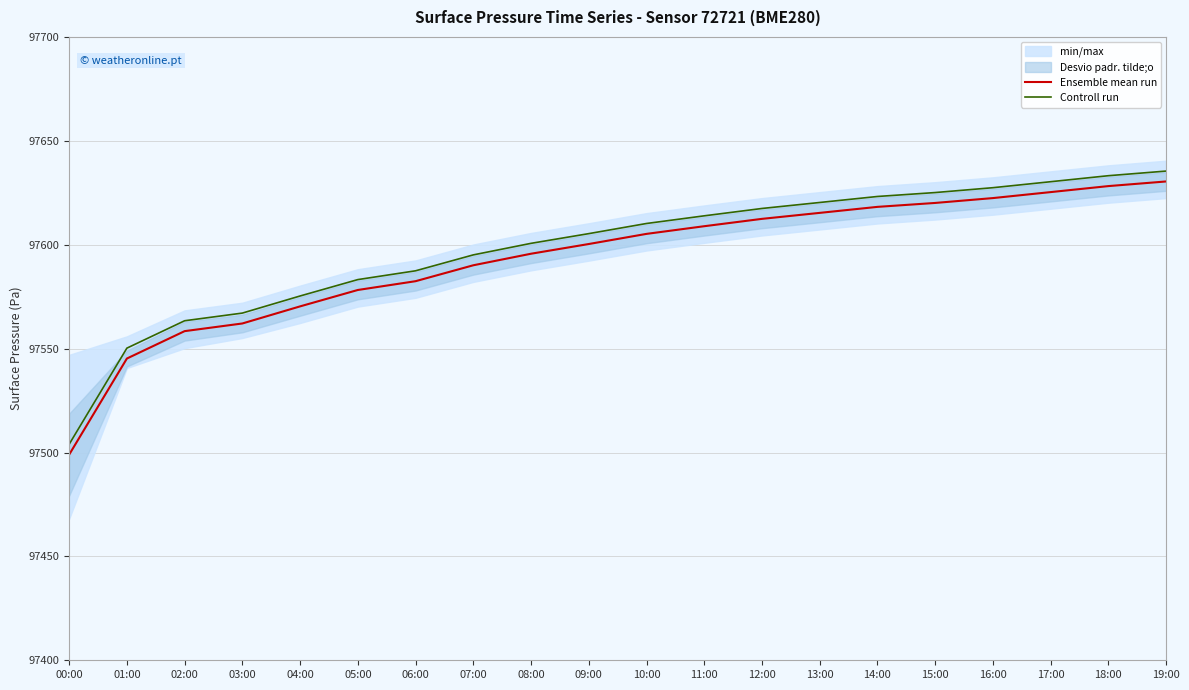

Where does the Ensemble mean run series first go above 97605?

10:00